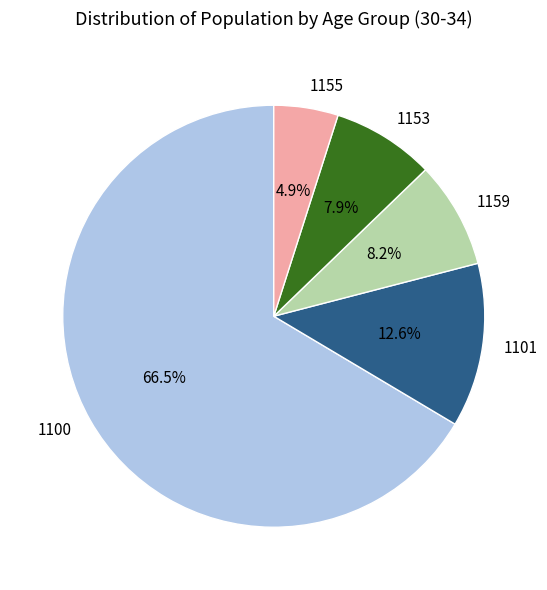

Which has a higher value, 1101 or 1153?

1101